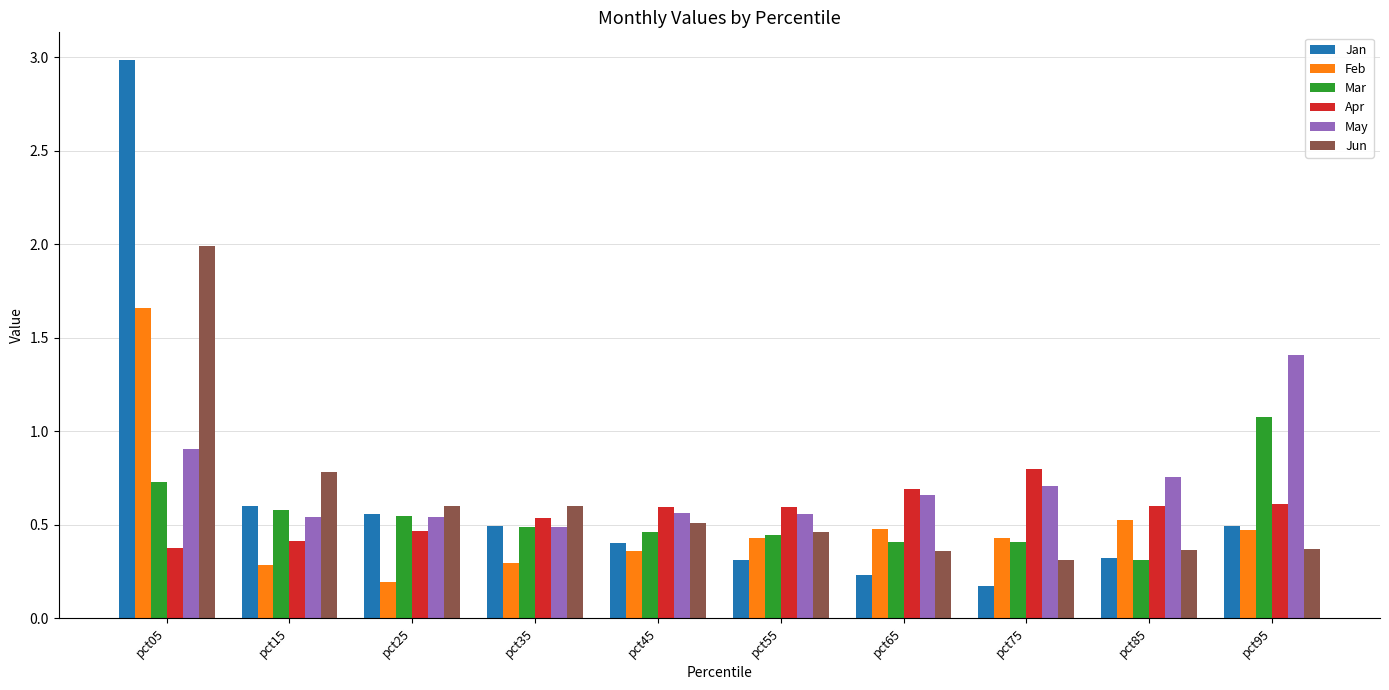

What is the difference between the second highest and minimum values in the Apr series?

0.3